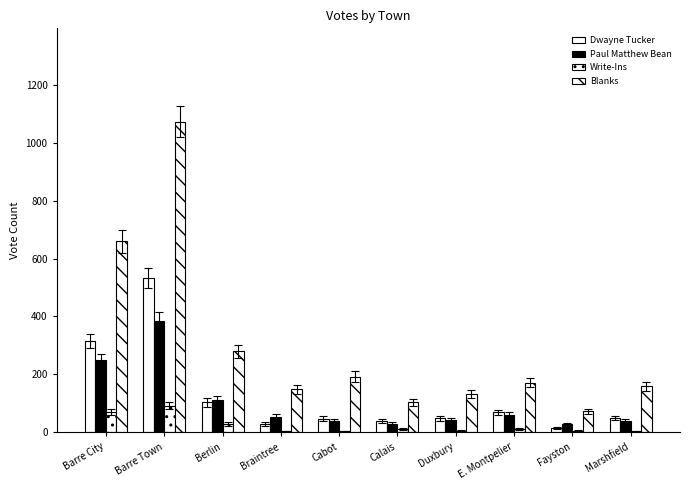

What is the highest value of the Blanks series?

1073